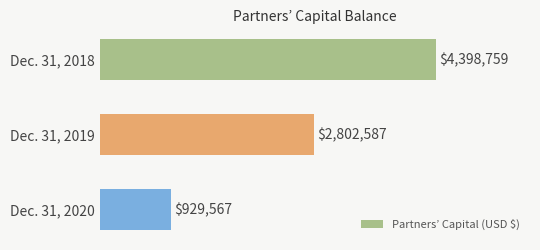

Are the bars horizontal?

Yes